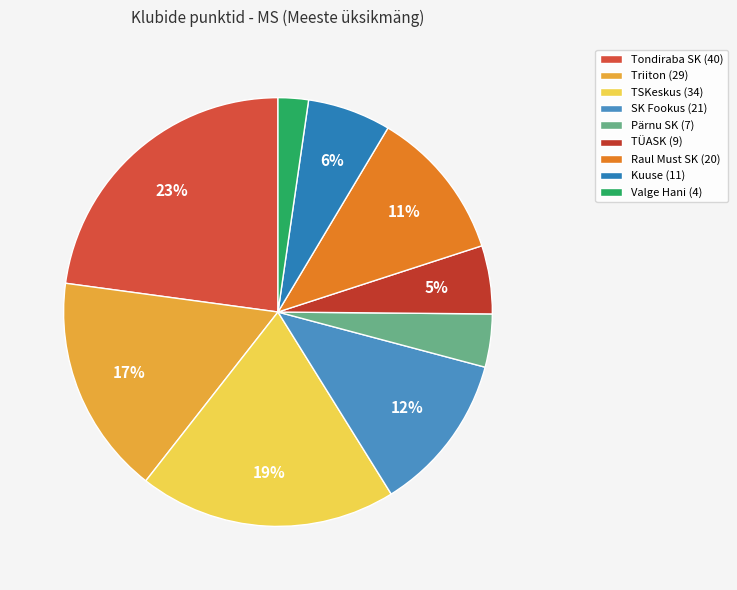

To the nearest percent, what is the combined percentage of Raul Must SK and Triiton?

28%